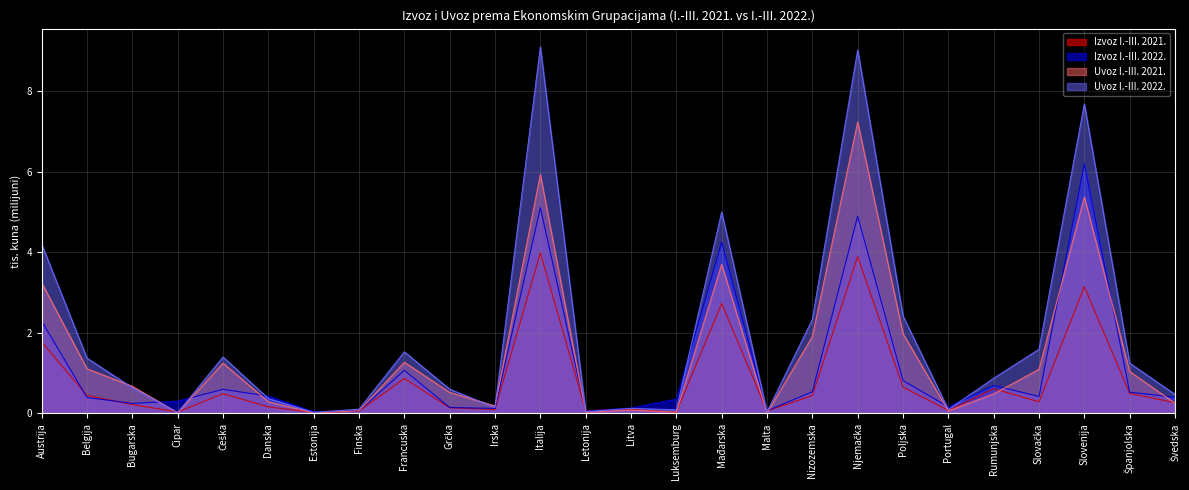

What is the label of the 6th point from the right?

Portugal